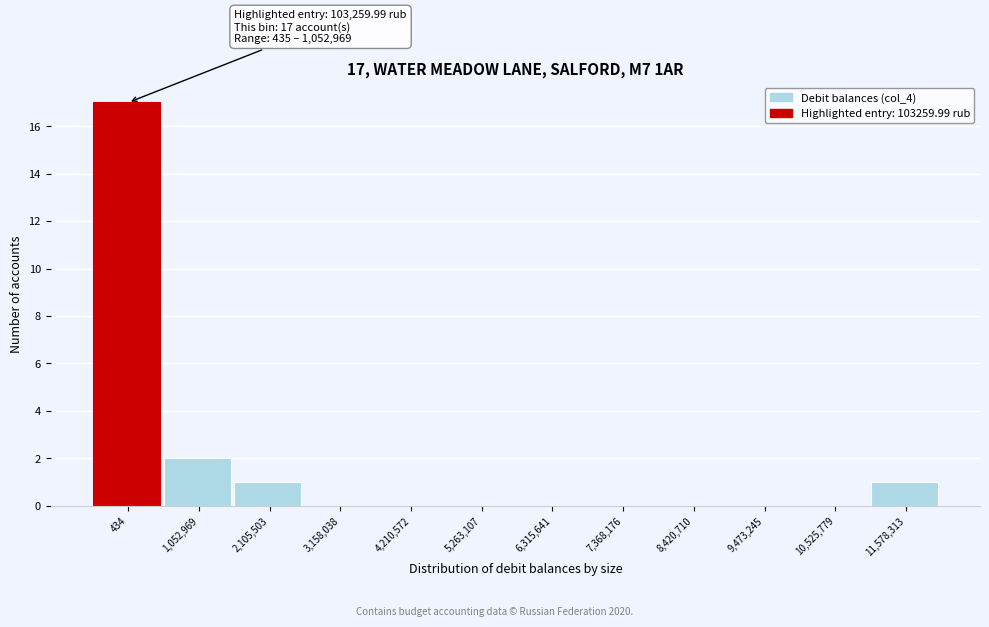

Reading right to left, transcribe all the data shown in this chart.

11,578,313=1	10,525,779=0	9,473,245=0	8,420,710=0	7,368,176=0	6,315,641=0	5,263,107=0	4,210,572=0	3,158,038=0	2,105,503=1	1,052,969=2	434=17